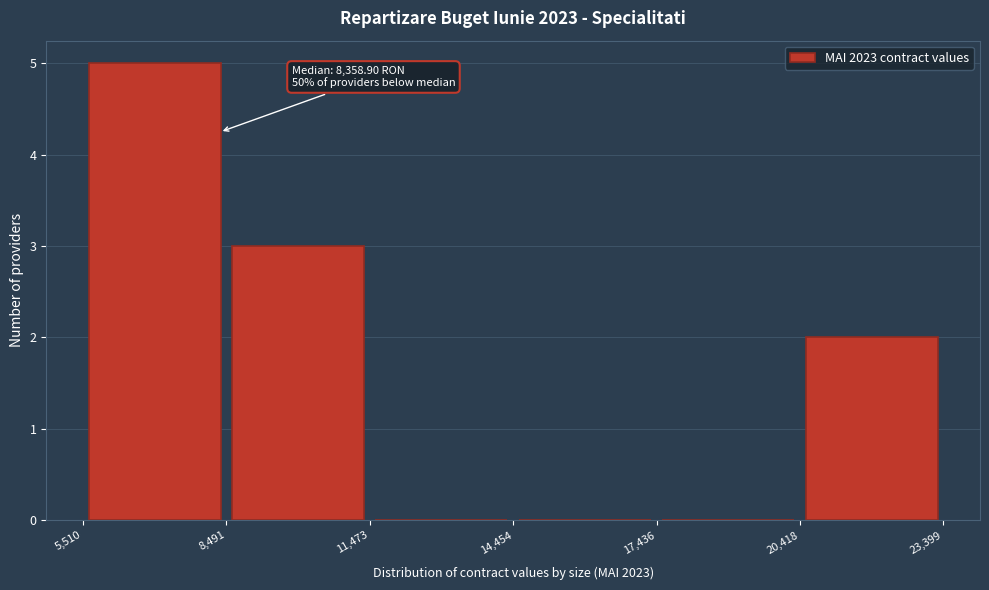

Which range on the x-axis has the tallest bar?

5,510 to 8,491